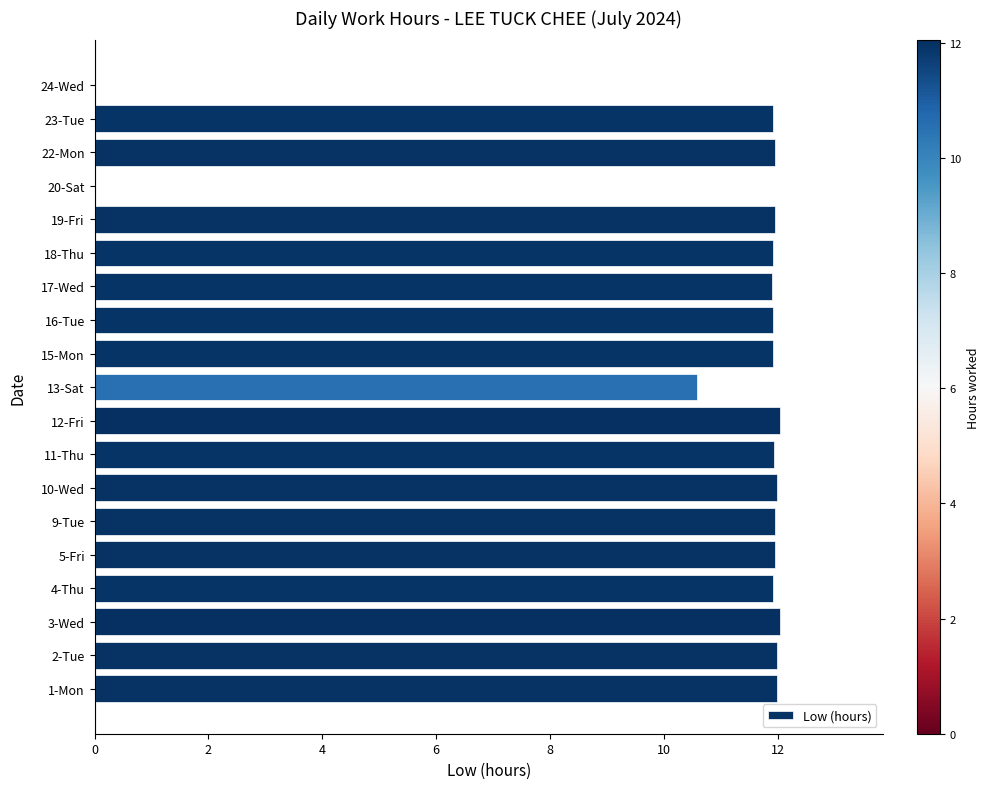

What is the greatest value displayed?

12.0